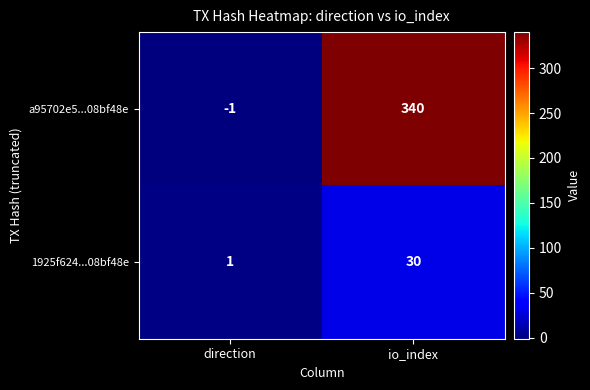

Which series changed the most between direction and io_index?

a95702e5...08bf48e